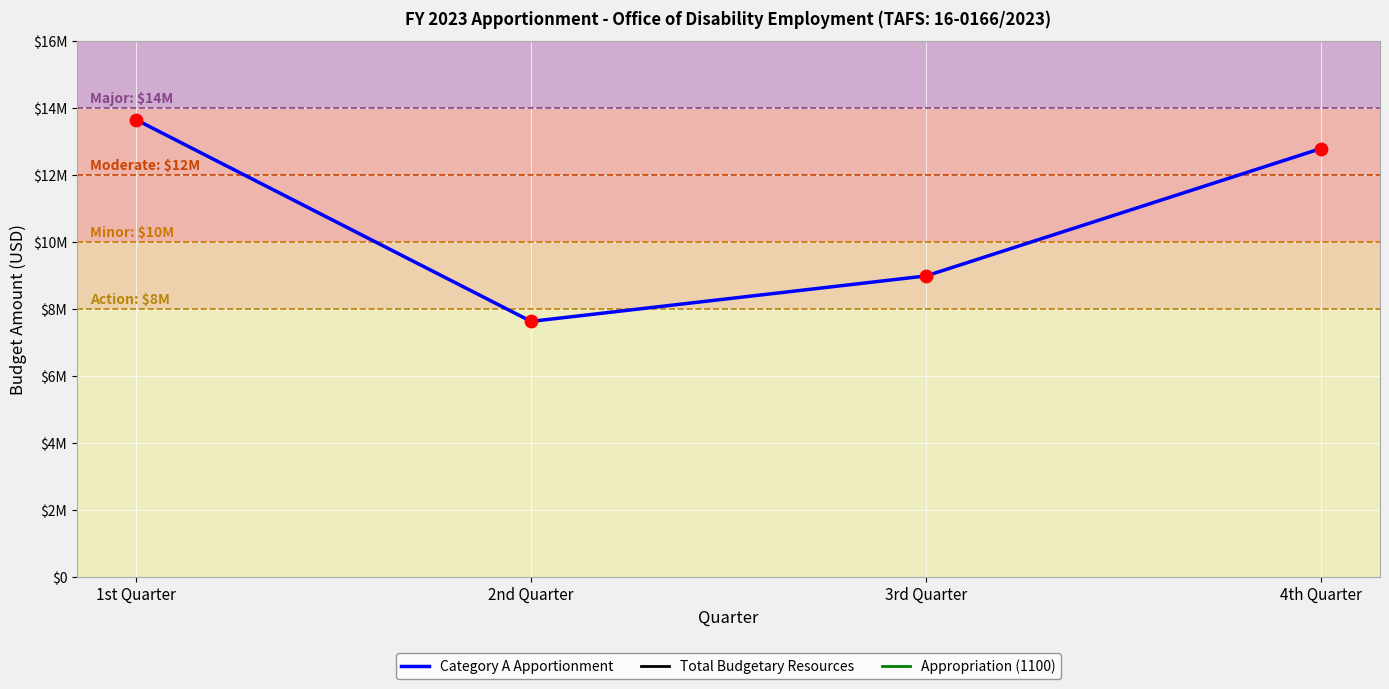

What are all the series names shown in the legend?

Category A Apportionment, Total Budgetary Resources, Appropriation (1100)